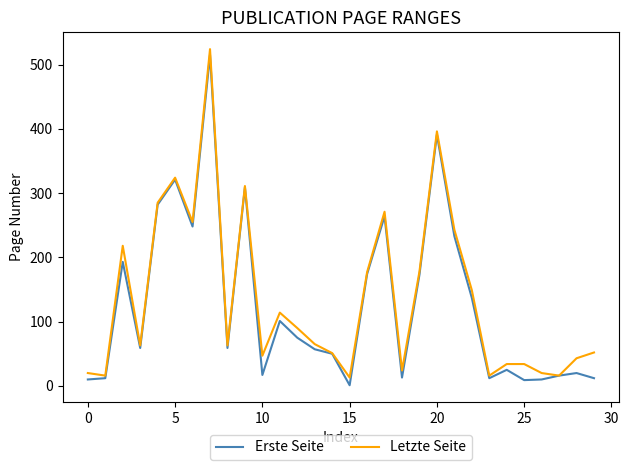

What is the greatest value displayed?

524